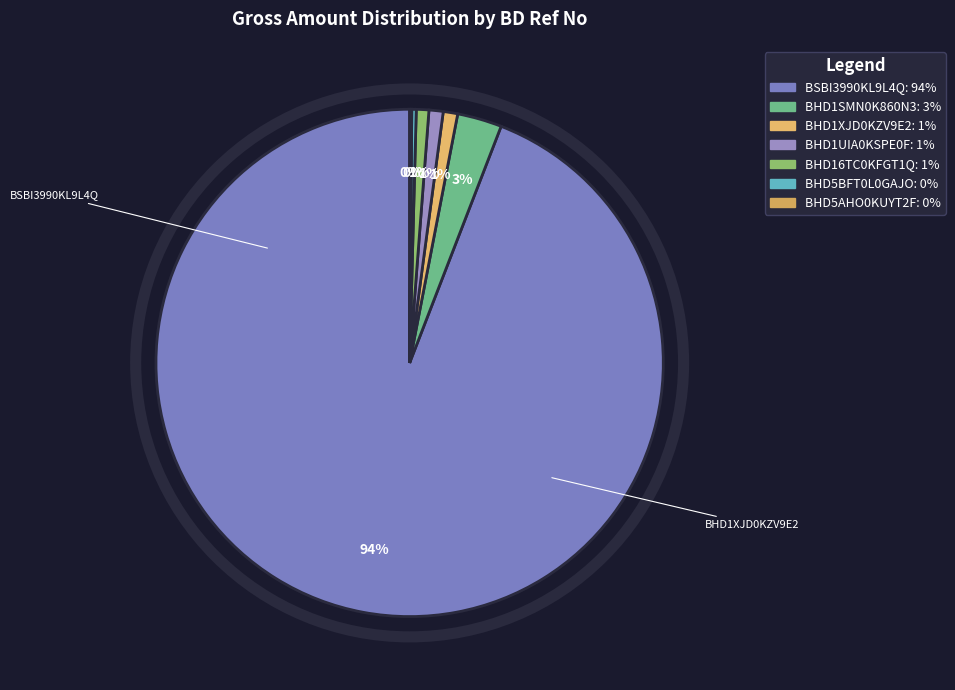

What portion of the pie excludes BHD5BFT0L0GAJO?

99.7%